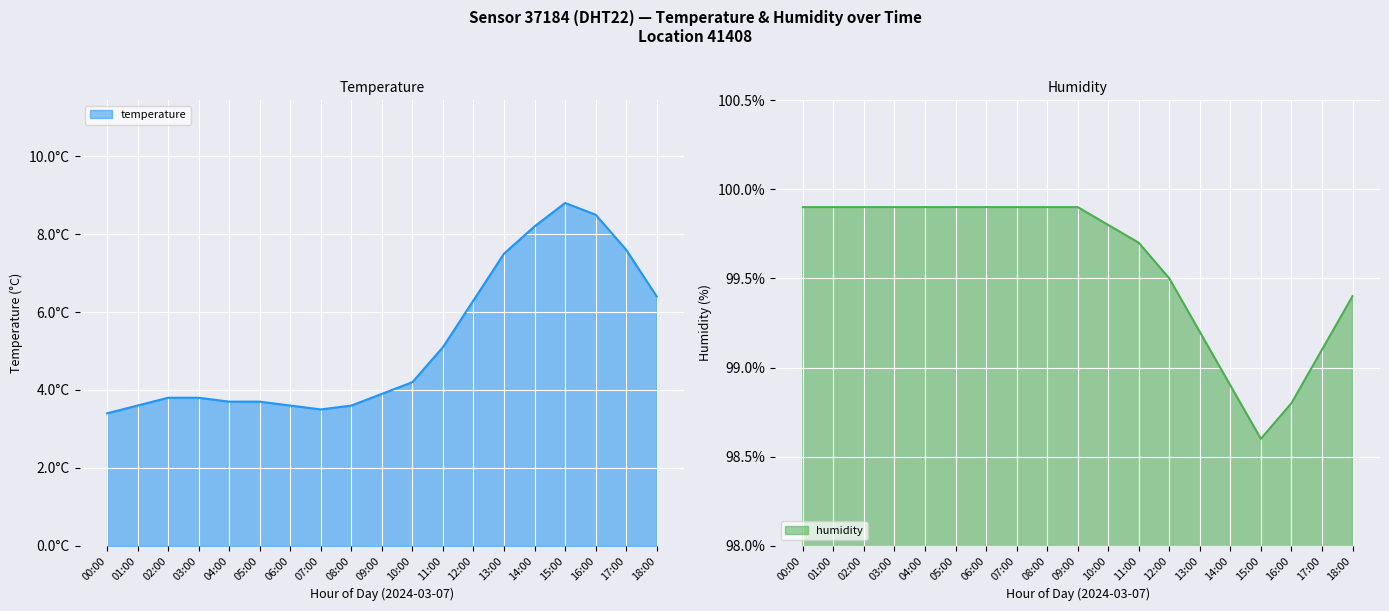

Which series has the widest spread of values?

temperature